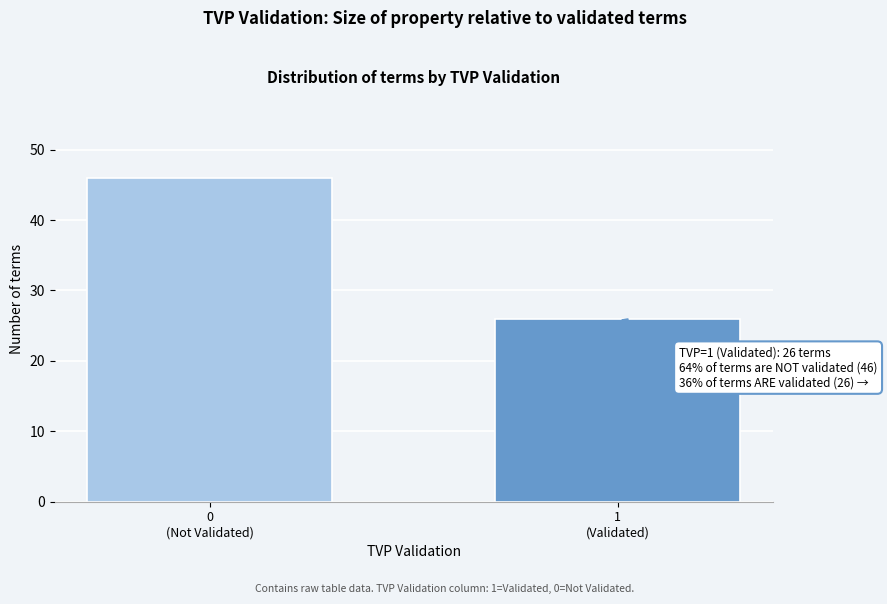

Reading right to left, transcribe all the data shown in this chart.

26	46